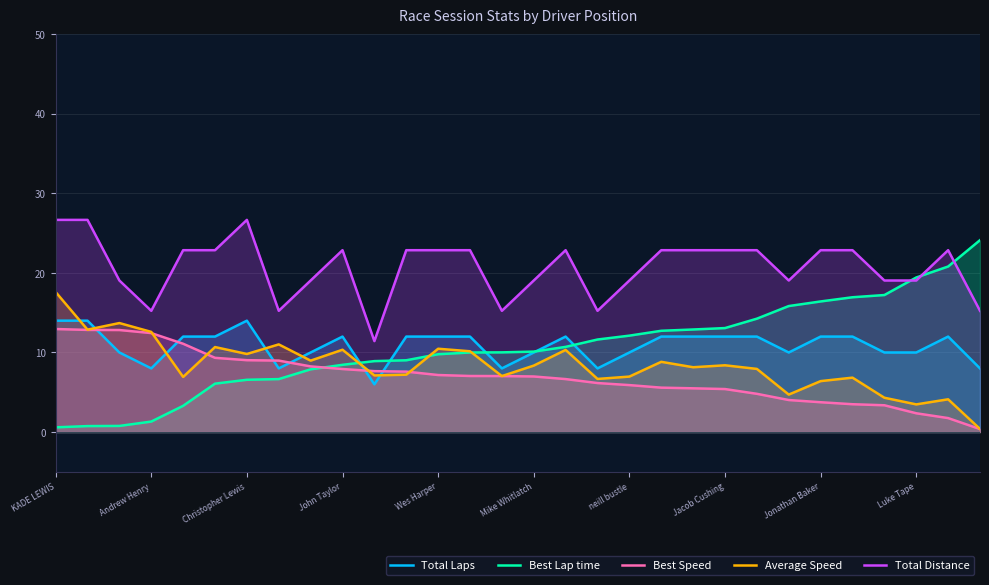

What value does the Total Distance series have at Christopher Lewis?

26.7